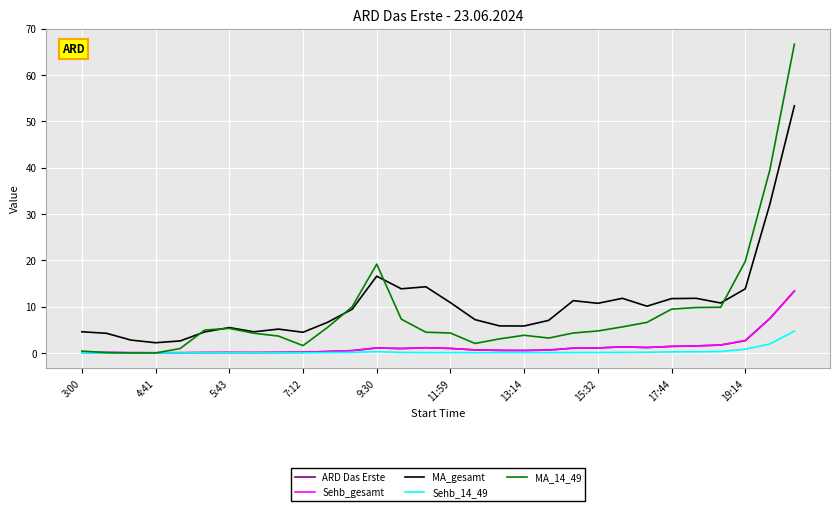

Is this an area chart (filled region under the line)?

No